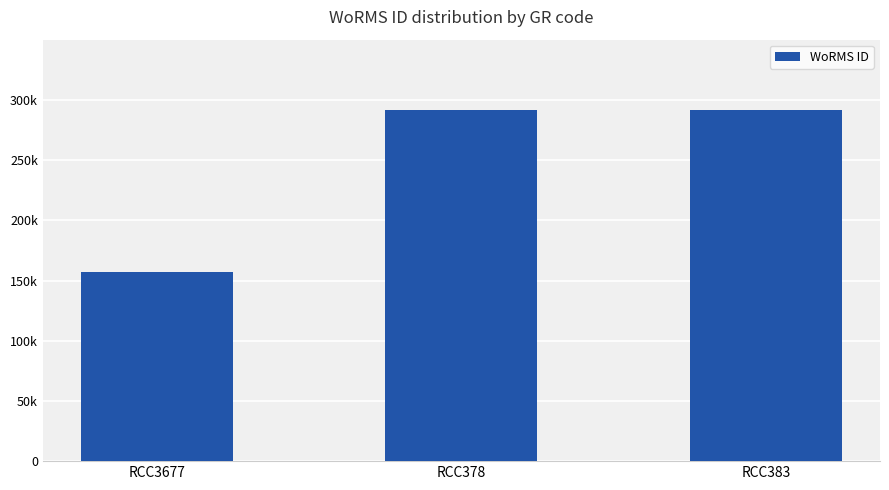

Which label corresponds to the smallest value in the chart?

RCC3677